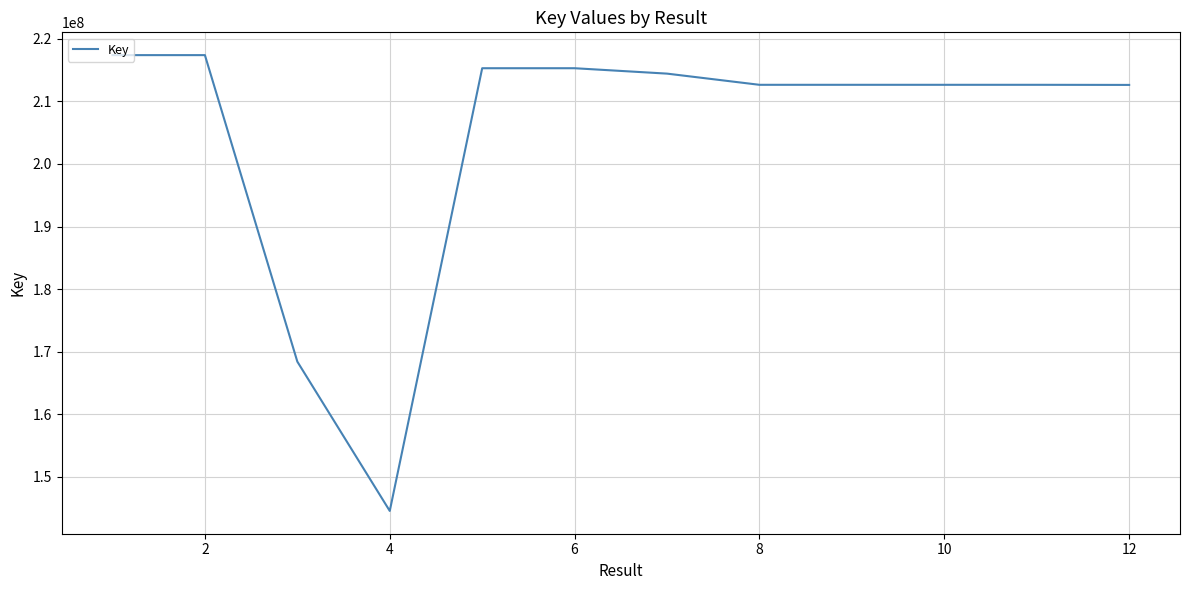

What is the maximum value shown in the chart?

217397086